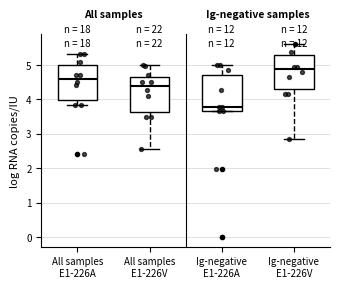

Where is the lower edge of the box for All samples E1-226V on the y-axis? The values are not printed on the chart, so give them approximately, as read against the axis.

3.6